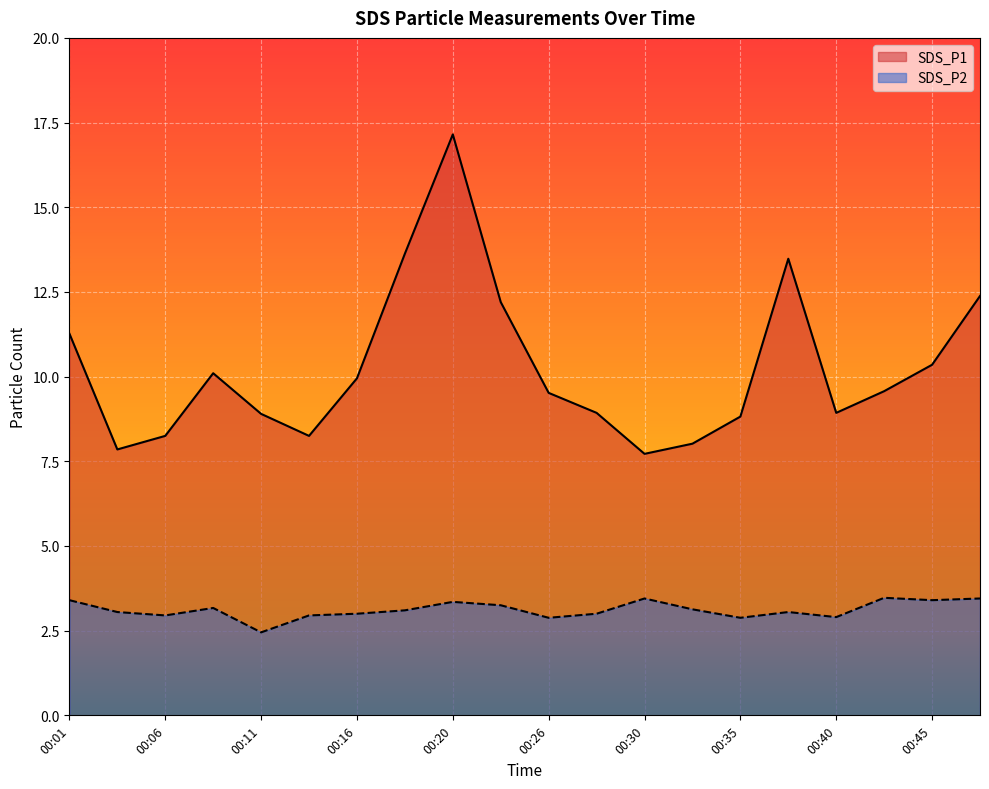

What is the maximum value shown in the chart?

17.1